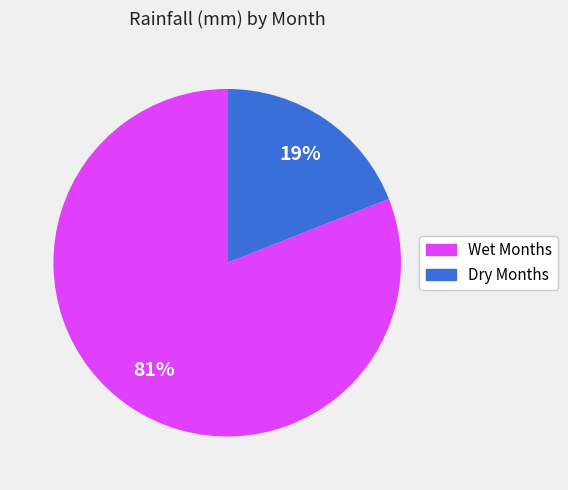

Does any single category account for the majority?

Yes